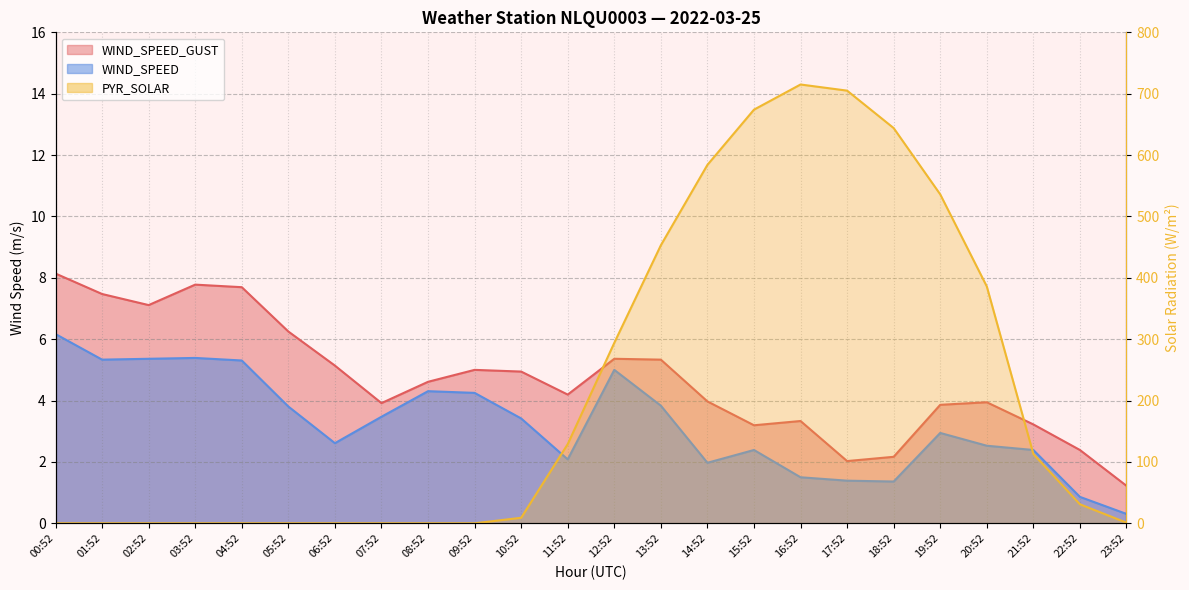

Where is the first local maximum for PYR_SOLAR?

16:52